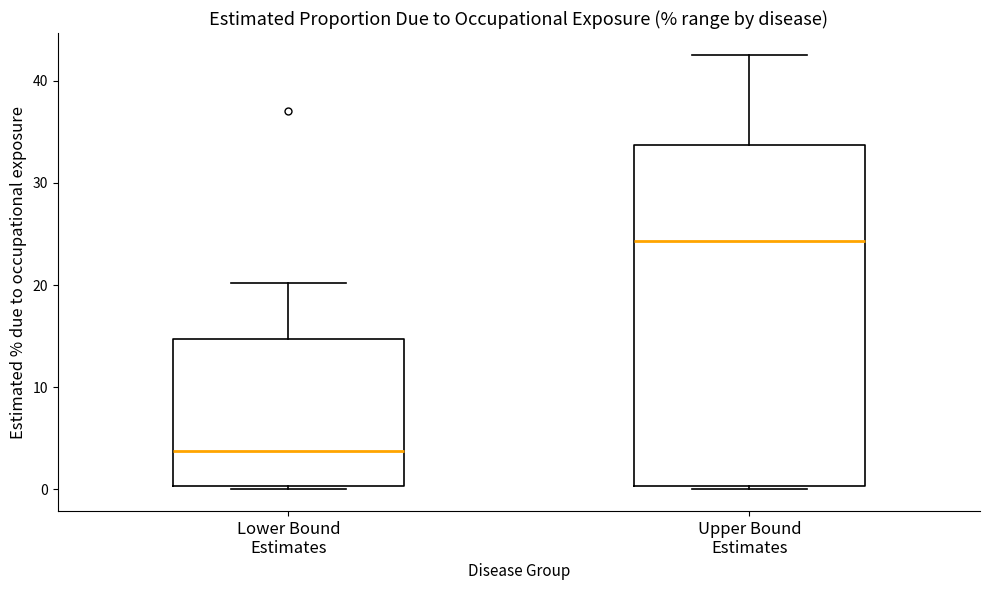

Where does the upper whisker of the box for Lower Bound Estimates end on the y-axis? The values are not printed on the chart, so give them approximately, as read against the axis.

20